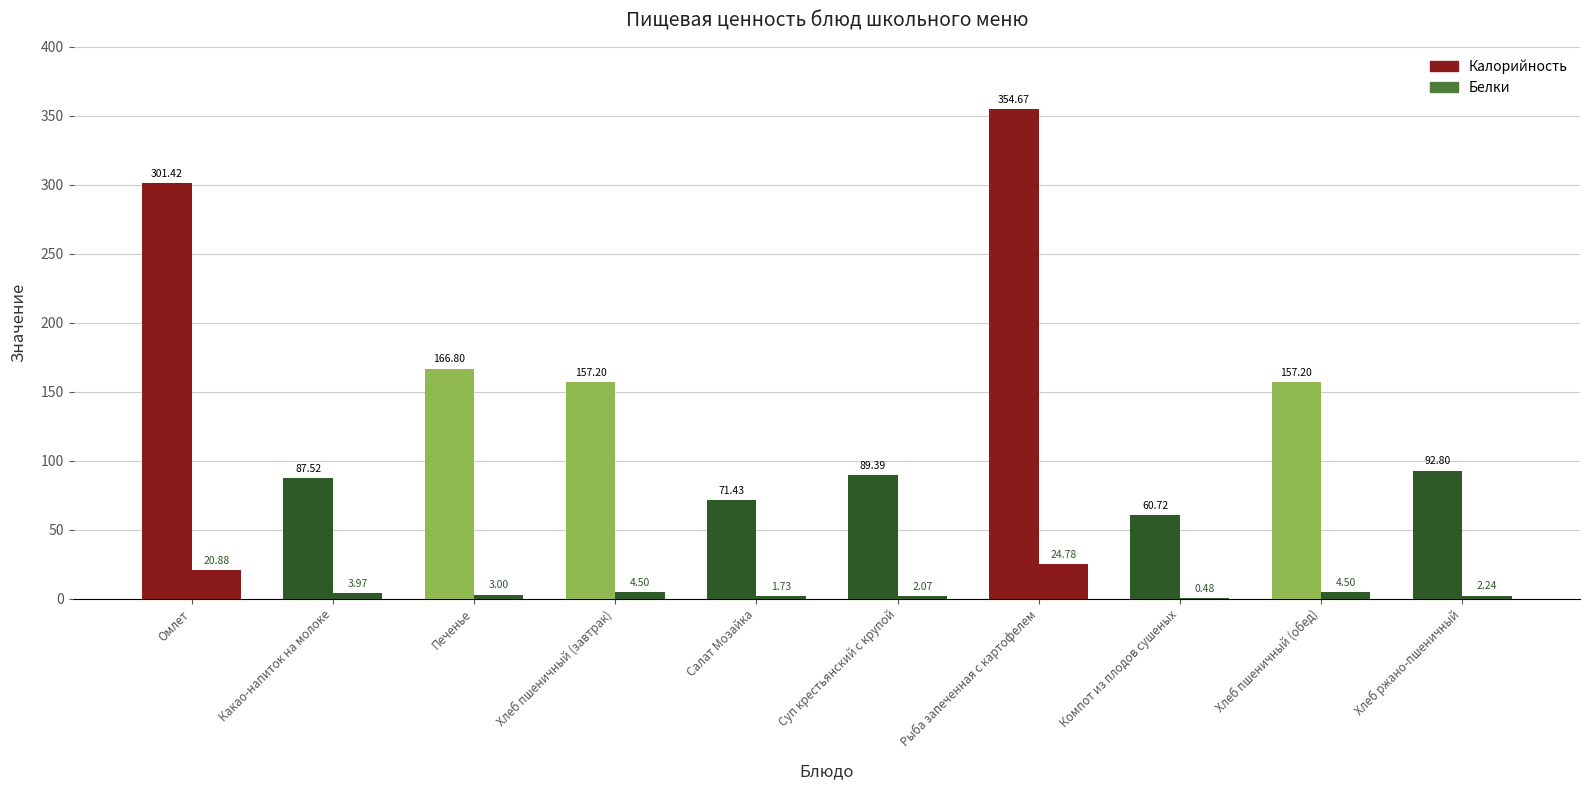

Is it true that Калорийность equals 31.6 at Компот из плодов сушеных?

False